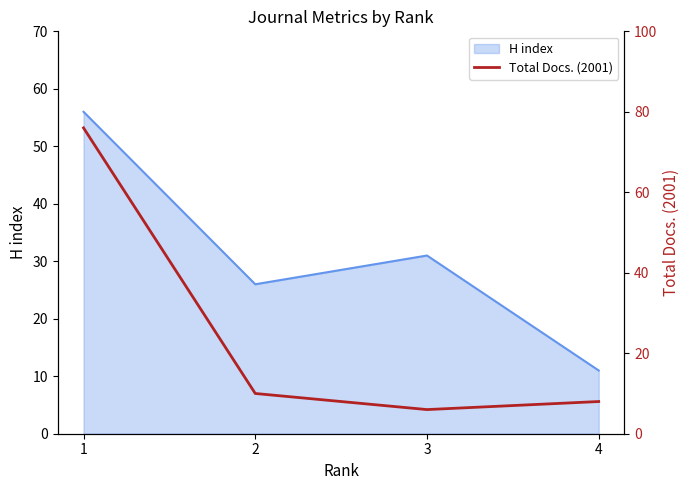

True or false: H index has a value of 9 at 2.

False